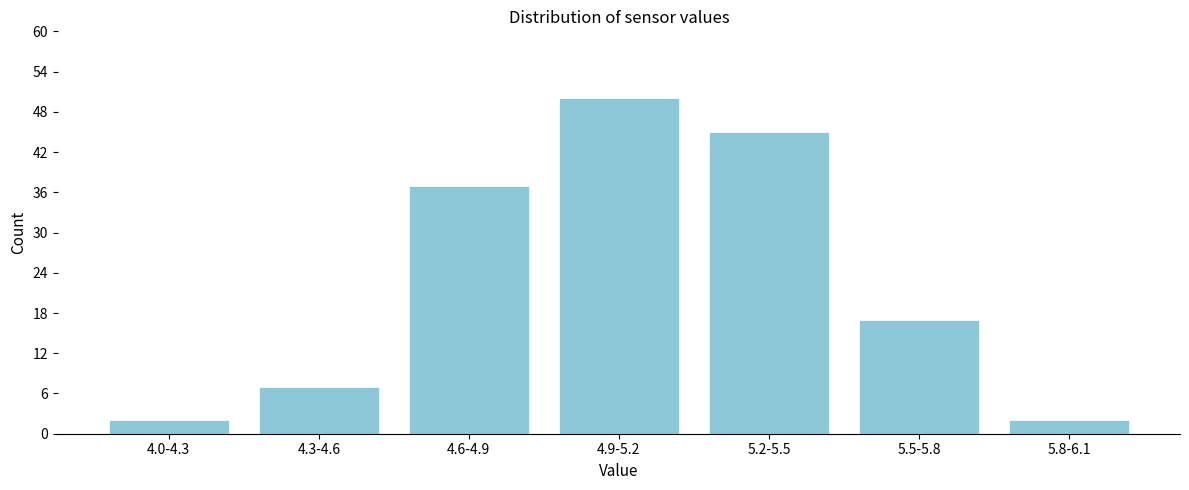

Reading left to right, what are all the values shown in this chart?

4.0-4.3=2	4.3-4.6=7	4.6-4.9=37	4.9-5.2=50	5.2-5.5=45	5.5-5.8=17	5.8-6.1=2